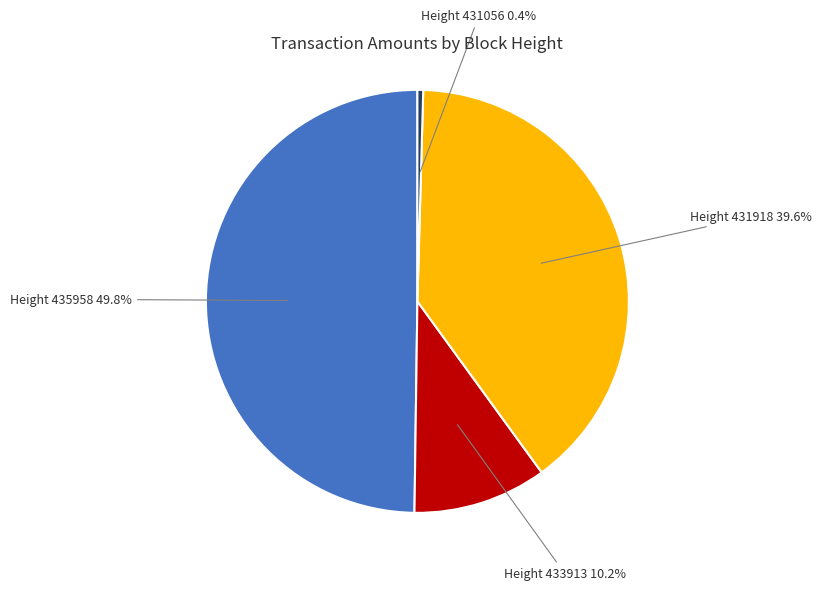

Does Height 433913 represent more than half of the total?

No